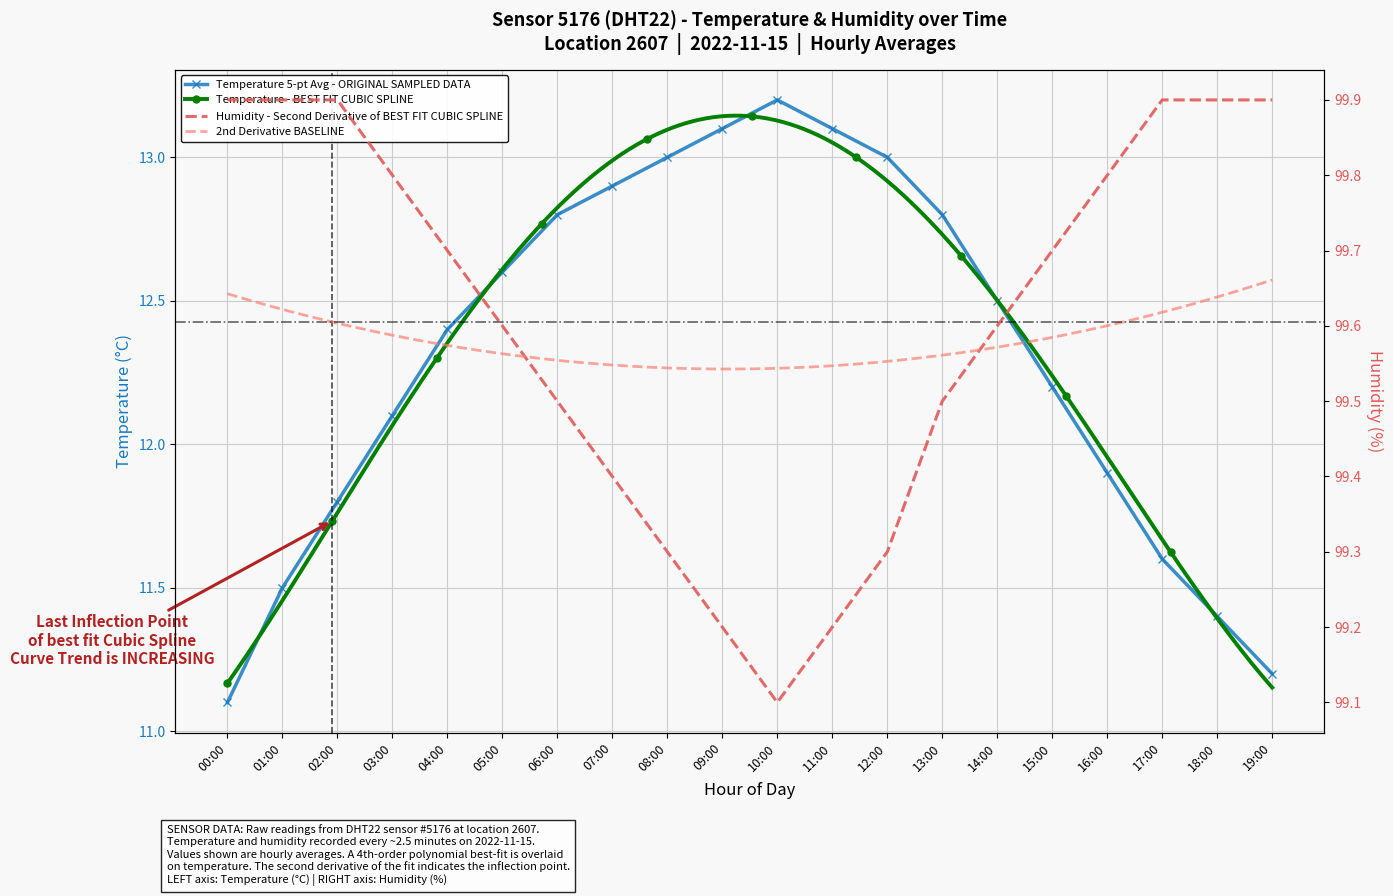

What is the total value across all series at 05:00?

112.2